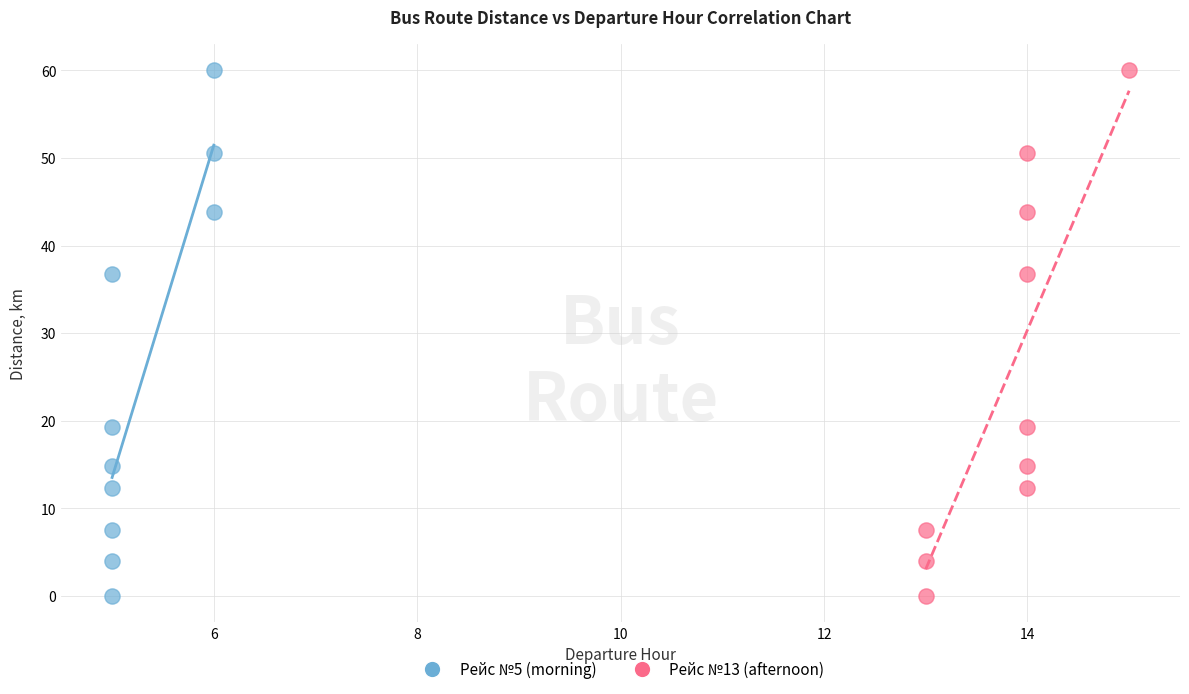

What are all the series names shown in the legend?

Рейс №5 (morning), Рейс №13 (afternoon)